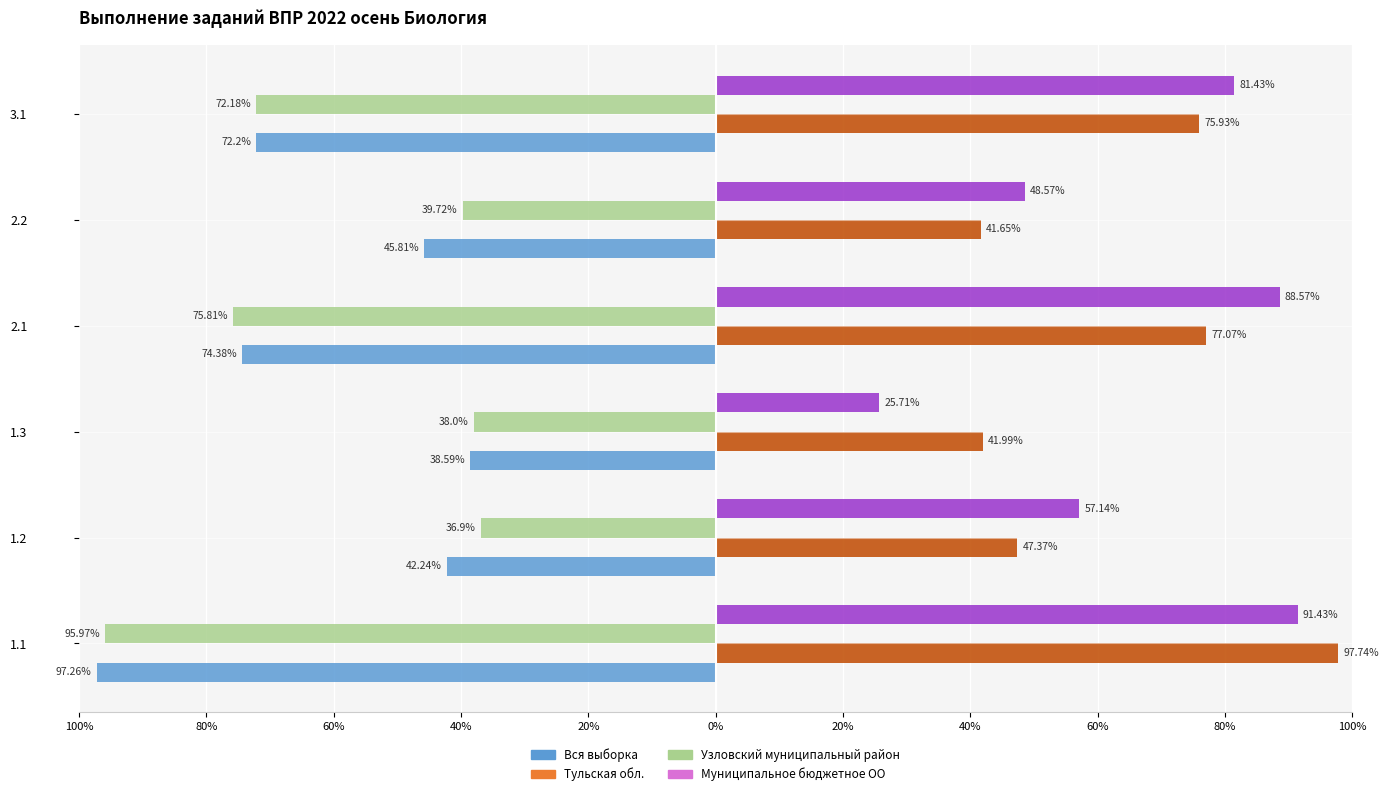

At how many categories does at least one series exceed 86?

2